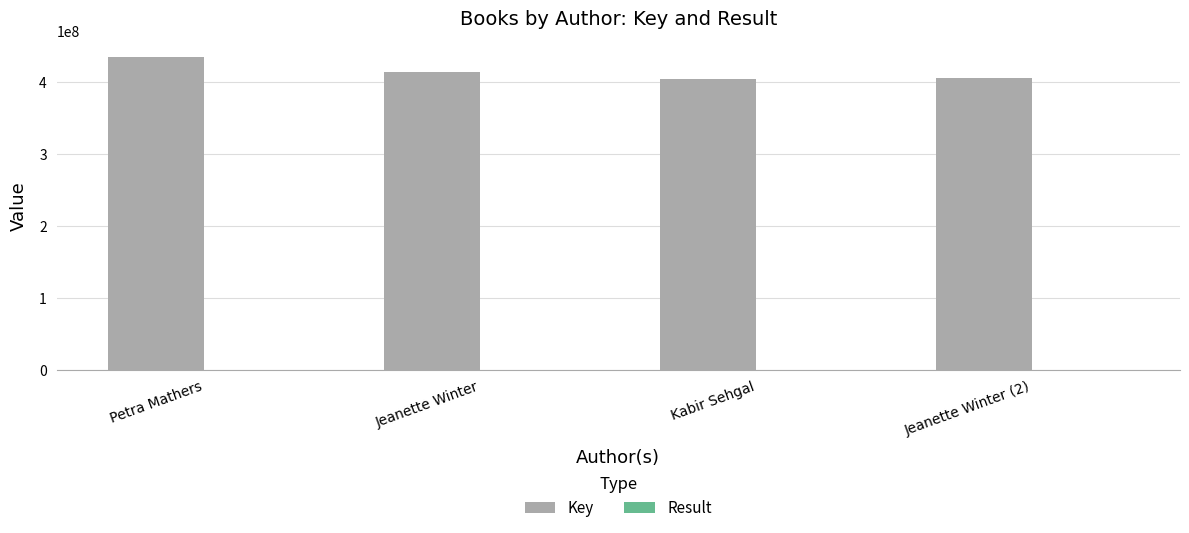

Between Jeanette Winter and Kabir Sehgal, which series saw the biggest shift?

Key